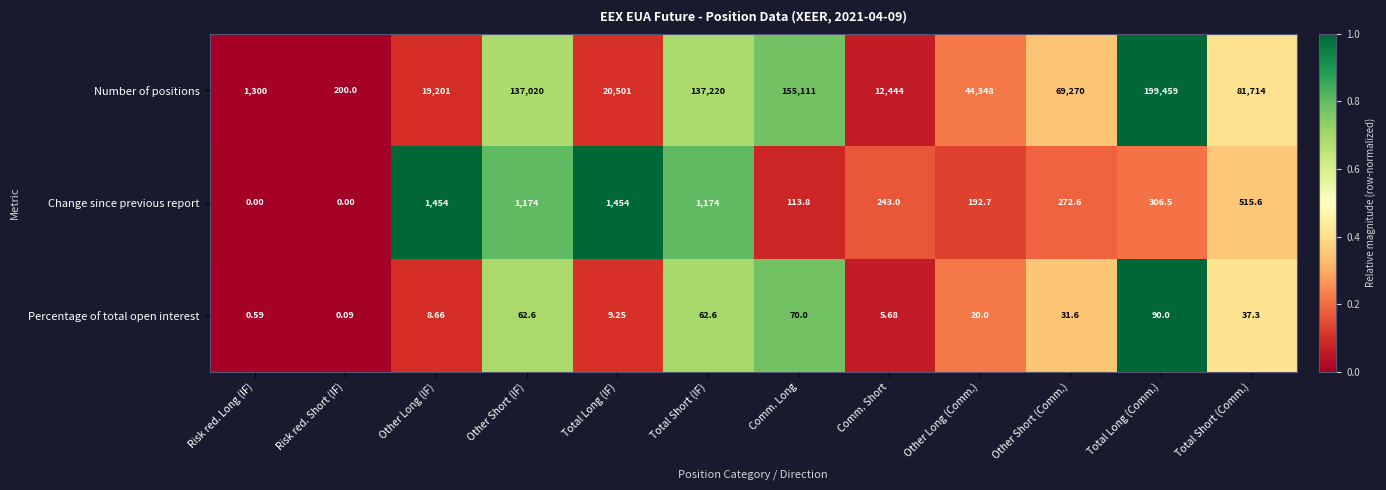

At which label does Number of positions reach its minimum?

Risk red. Short (IF)